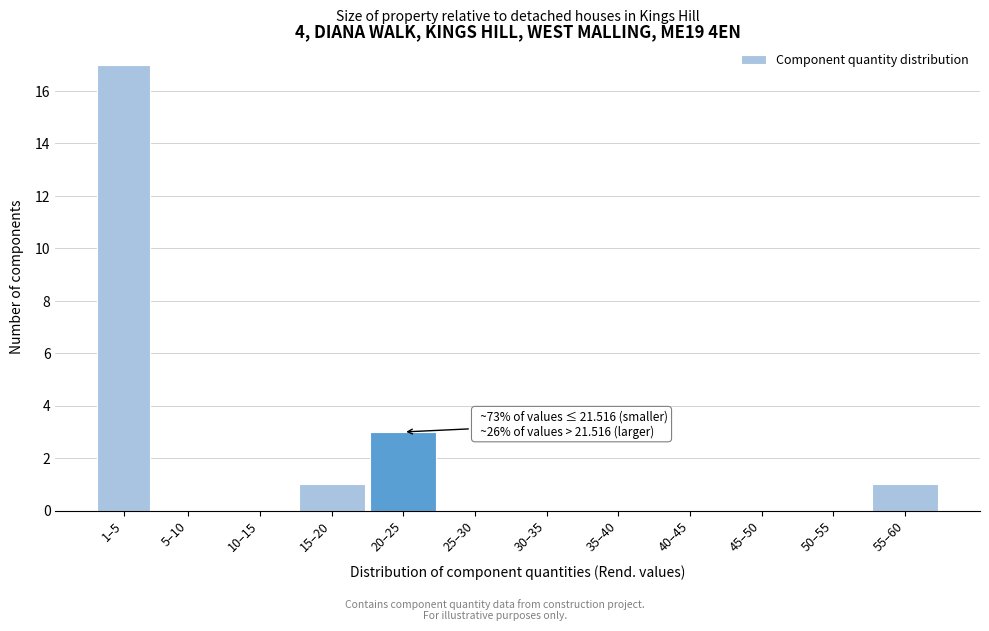

Reading left to right, extract all data points from this chart.

1–5=17	5–10=0	10–15=0	15–20=1	20–25=3	25–30=0	30–35=0	35–40=0	40–45=0	45–50=0	50–55=0	55–60=1